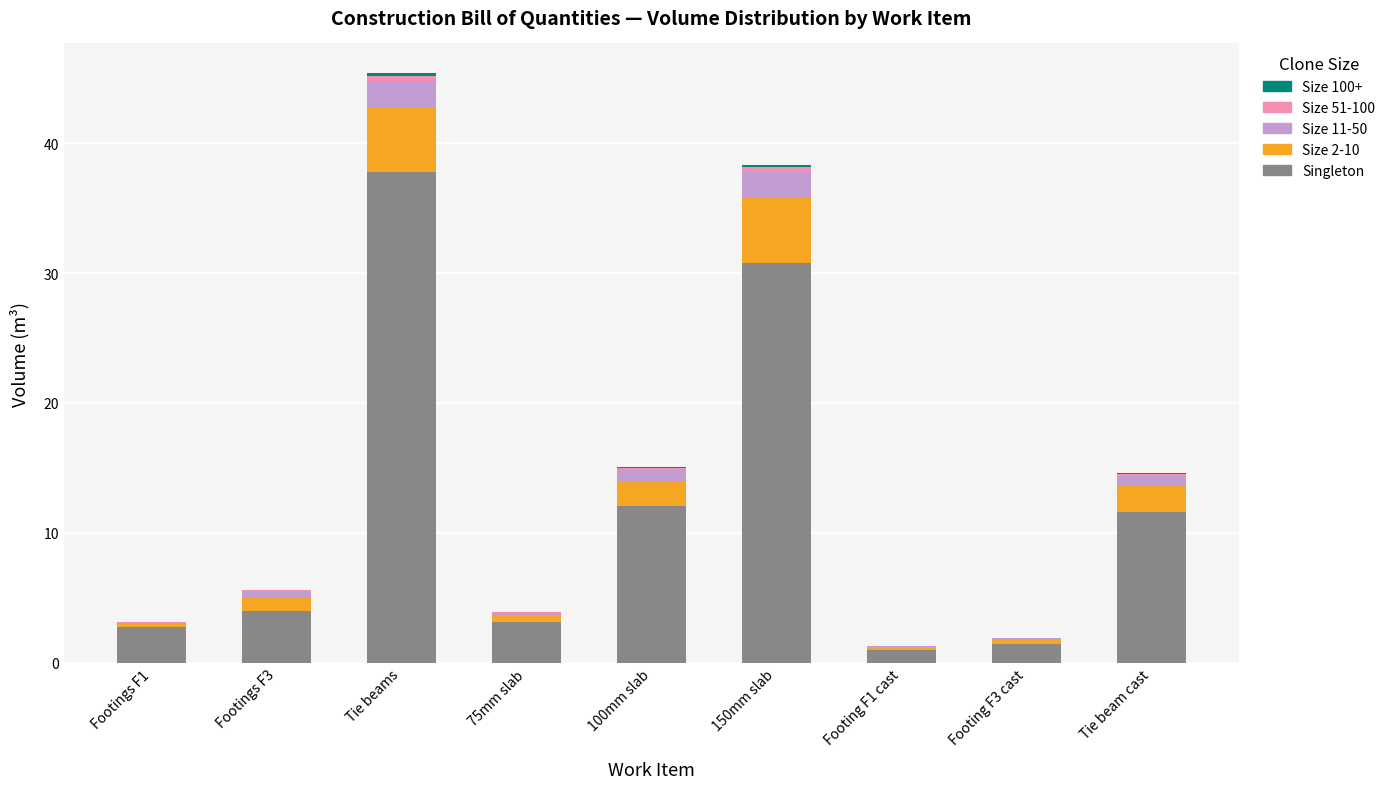

Are the bars grouped side by side (vs. stacked)?

No